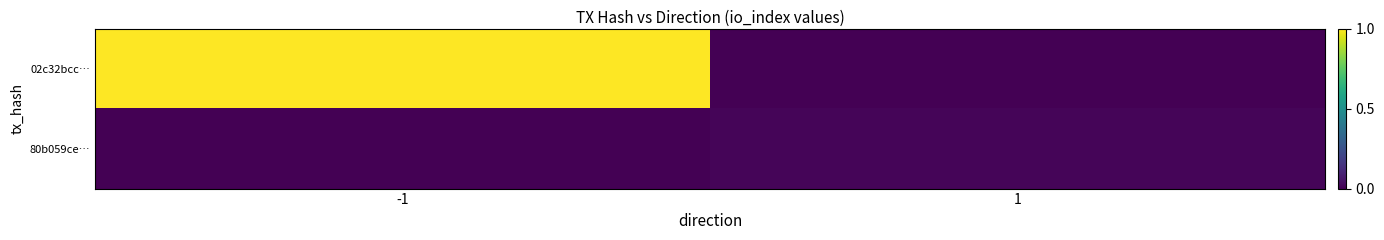

Rank the series at -1 from lowest to highest value.

80b059ce…, 02c32bcc…